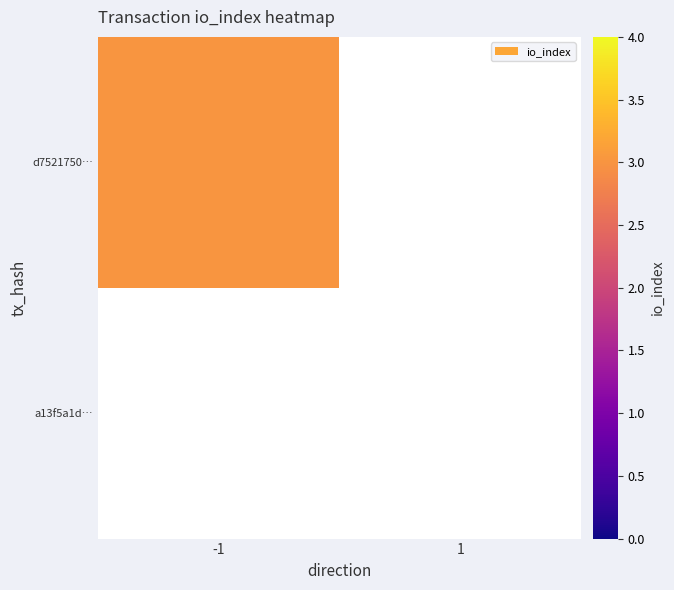

Reading left to right, list all the values displayed in this chart.

d75217503f7bbea8c80536cd283652491410d59: -1=3	1=0
a13f5a1d4f33829293e1a6f2b5667ccd6390f66: -1=0	1=0